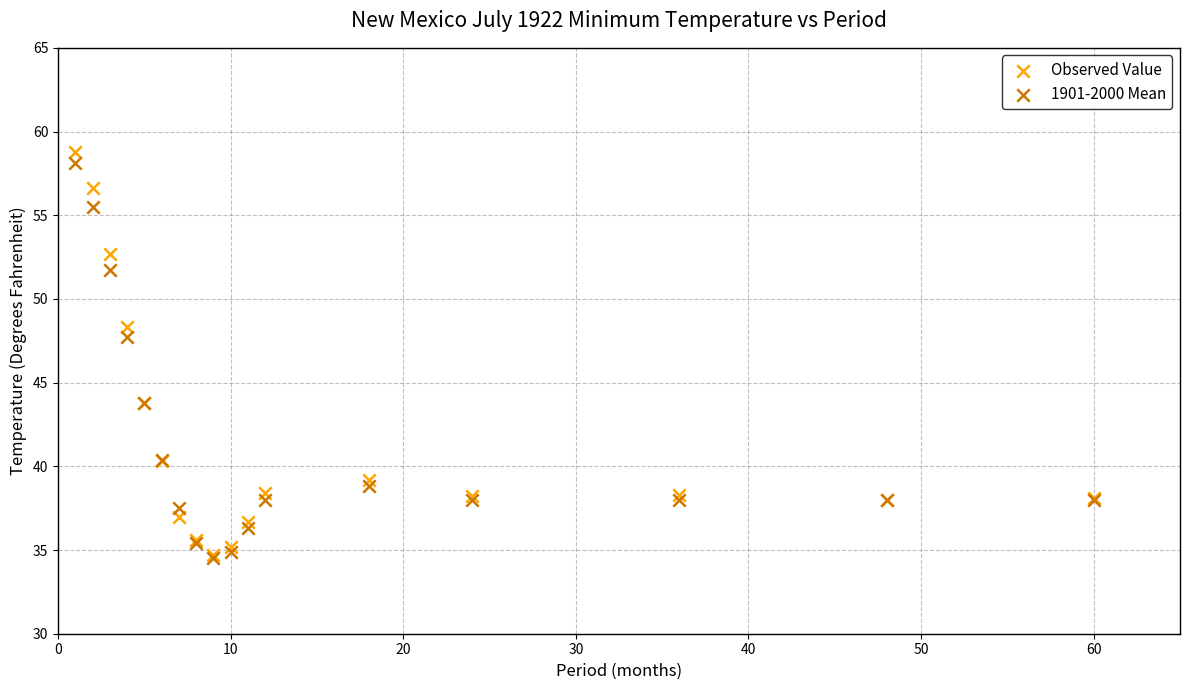

In the Observed Value series, what Y value is closest to 46?

43.8